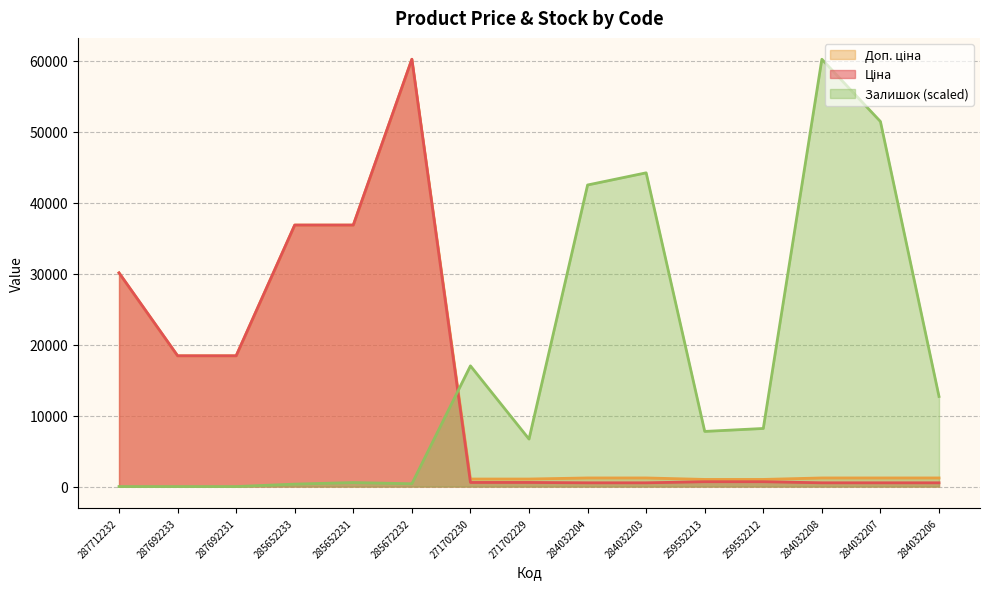

Which category has the lowest value in the Залишок series?

287712232